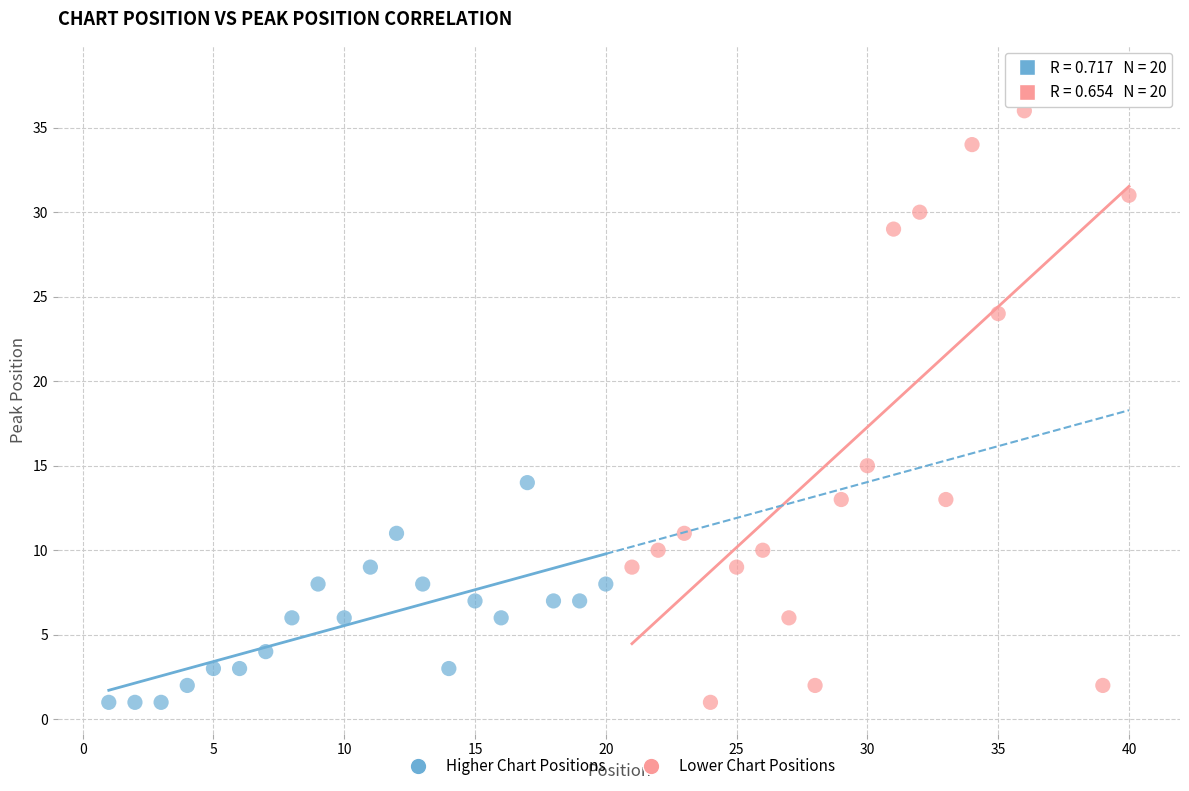

Which series contains the highest Y value?

Lower Chart Positions